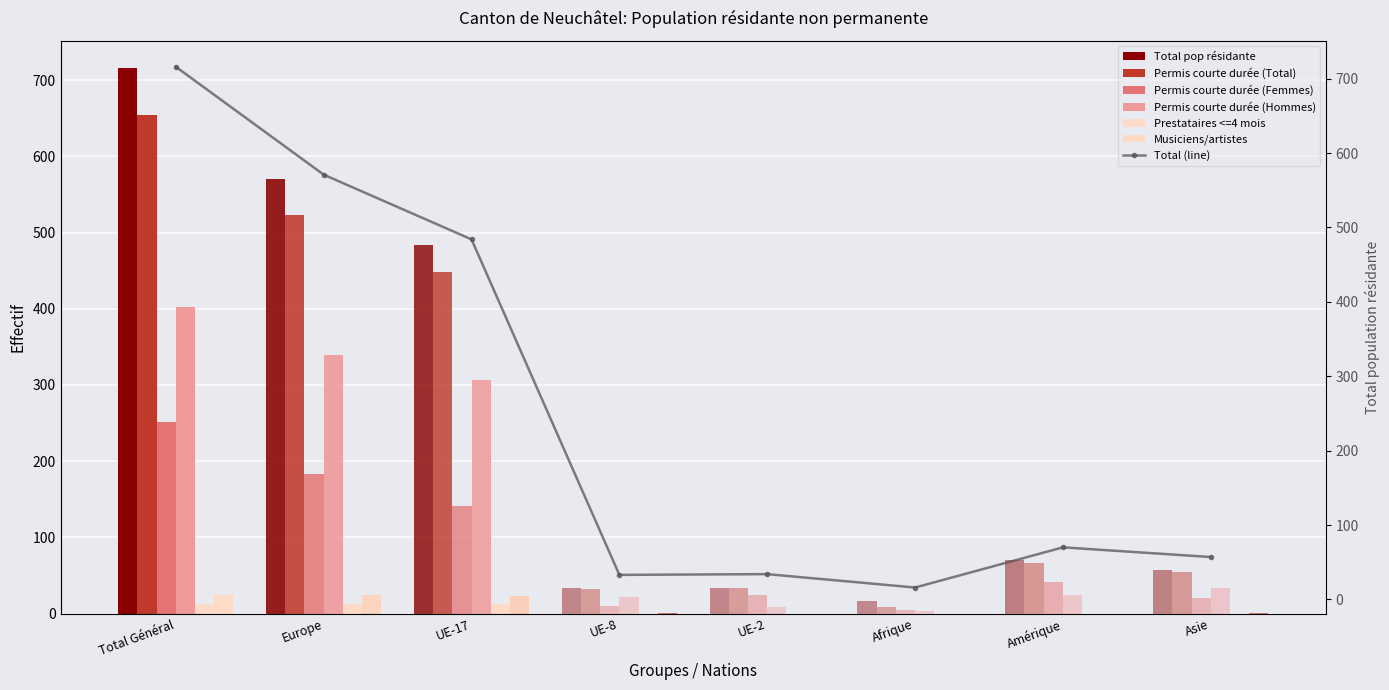

How many data points in Permis courte durée (Total) are less than 66?

4